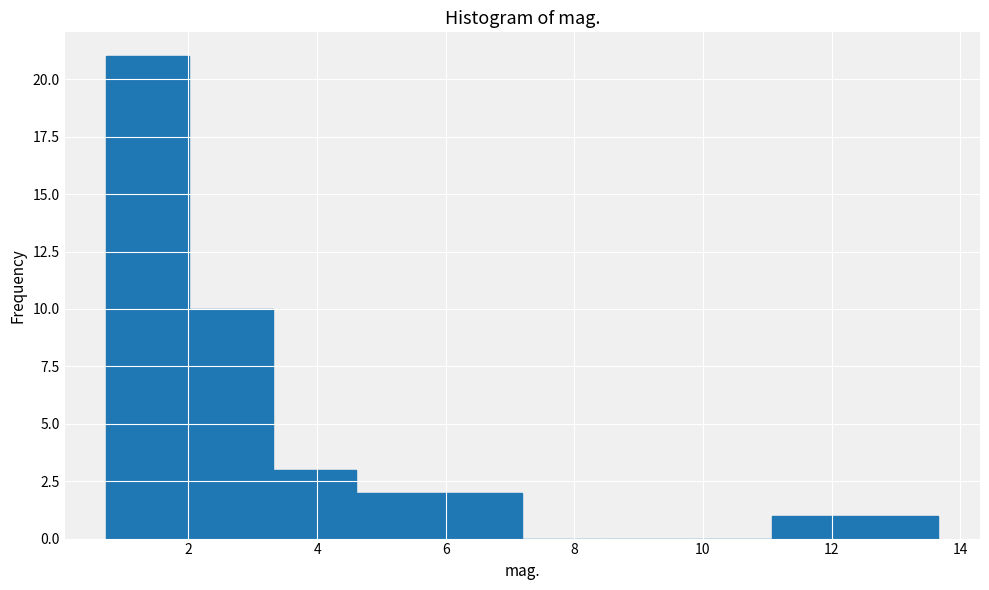

Reading left to right, transcribe this chart: for each bar, give the range it covers on the x-axis and its height. Neither the bar edges nor the heights are printed on the chart, so give them approximately, as read against the axes.

0.8 to 2.0: 21
2.0 to 3.4: 10
3.4 to 4.6: 3
4.6 to 5.8: 2
5.8 to 7.2: 2
7.2 to 8.4: 0
8.4 to 9.8: 0
9.8 to 11.0: 0
11.0 to 12.4: 1
12.4 to 13.6: 1